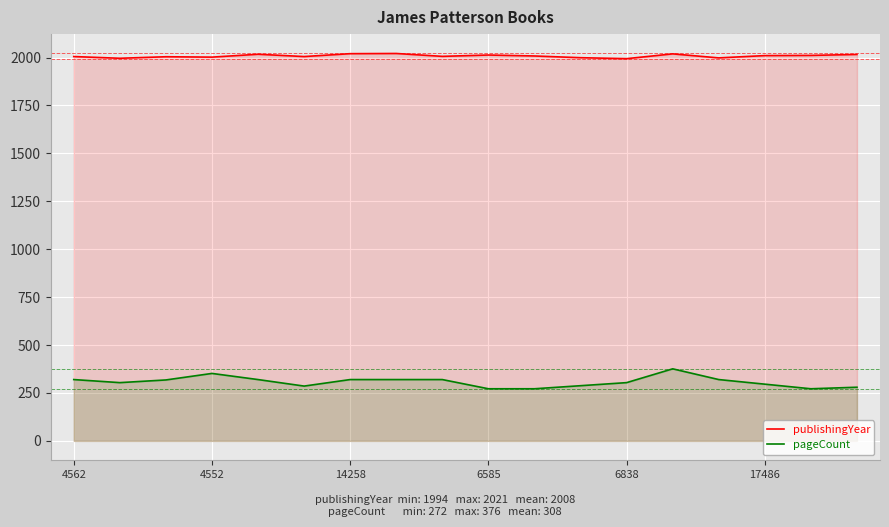

In publishingYear, how many points are higher than both neighbors (excluding endpoints)?

5